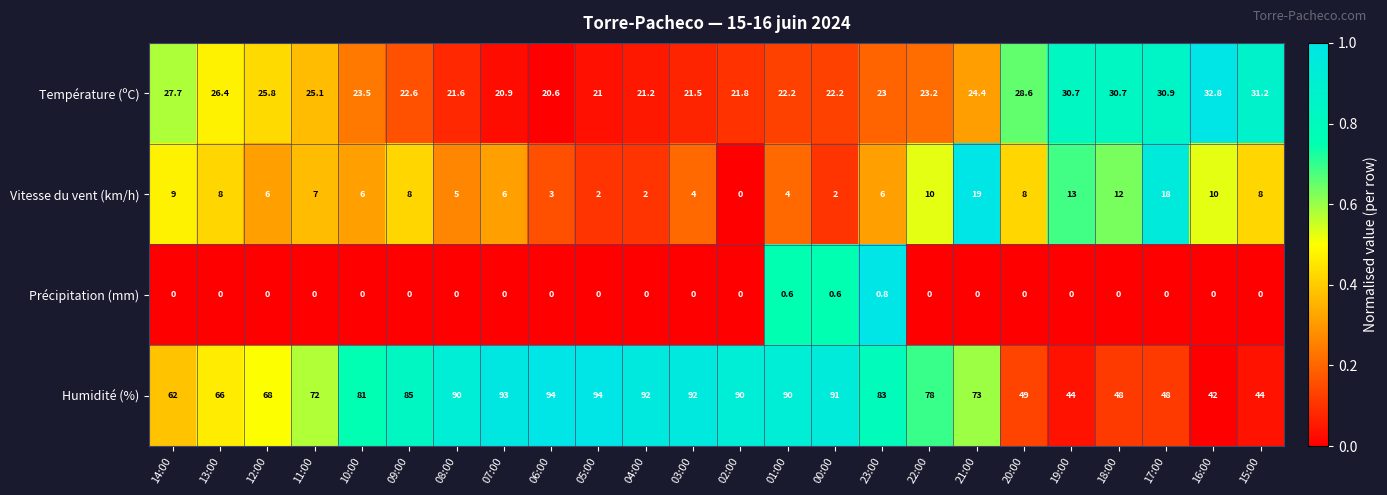

Where is Température (ºC) nearest to the value 26?

12:00